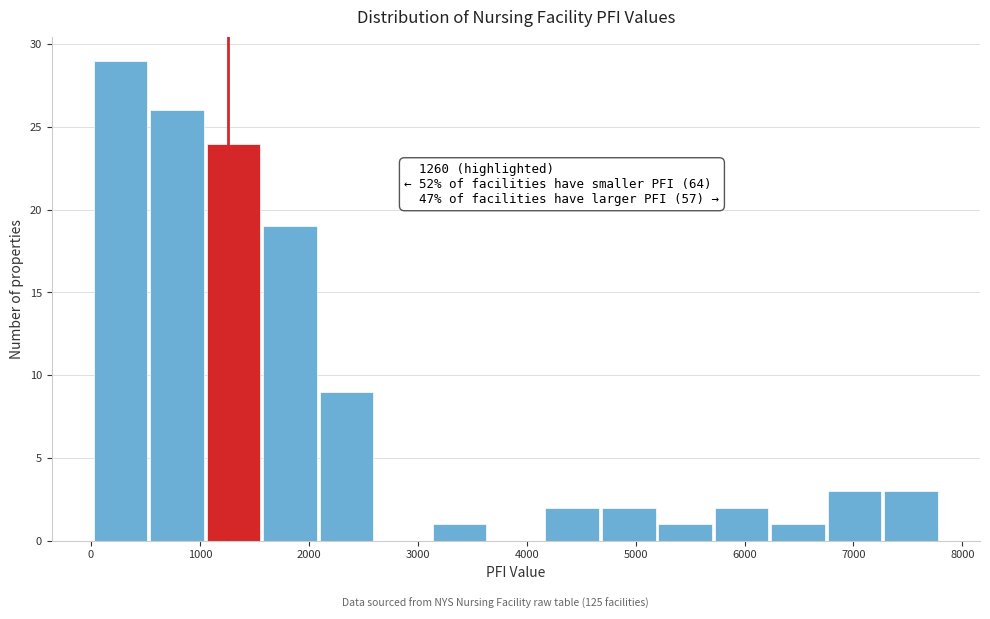

Which range on the x-axis has the tallest bar?

0 to 500